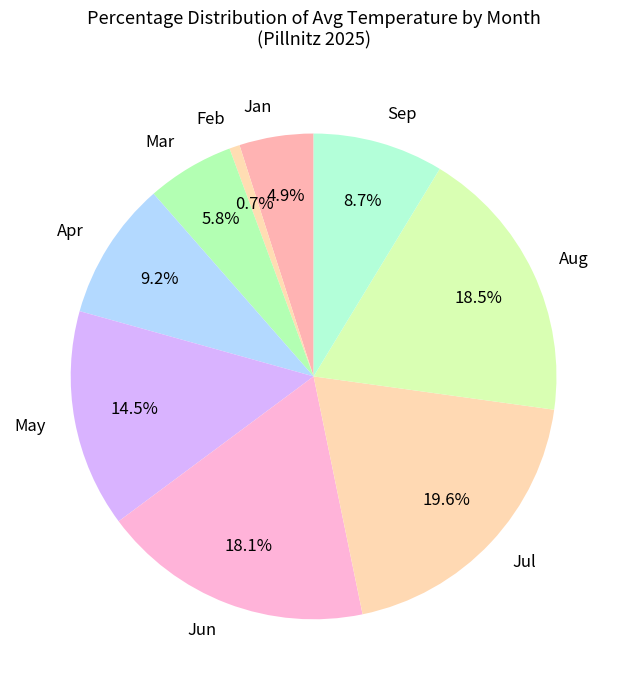

Is Mar the majority of the pie?

No